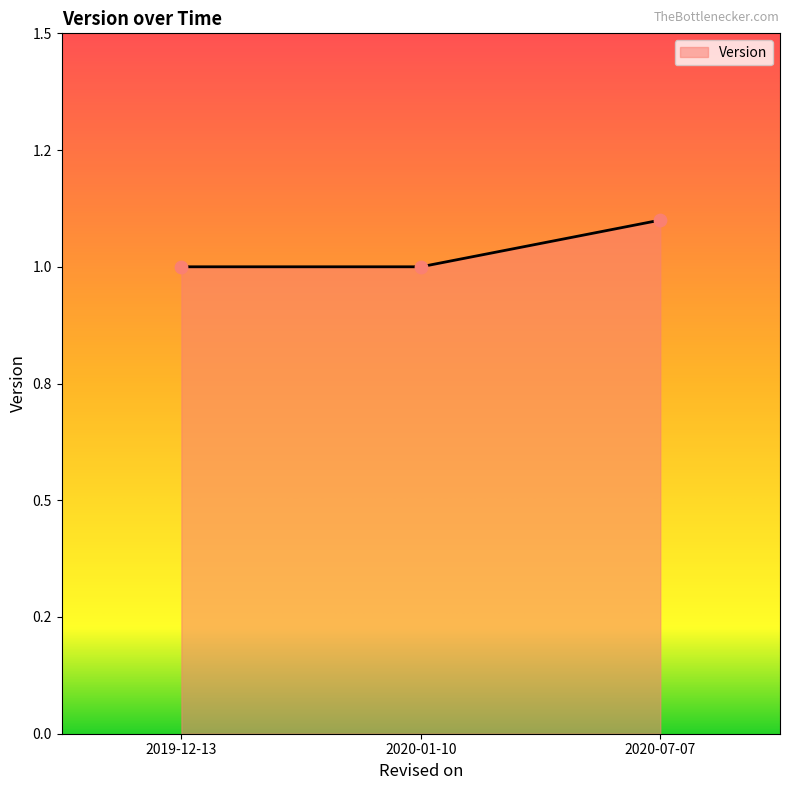

Which has a higher value, 2020-01-10 or 2019-12-13?

2020-01-10